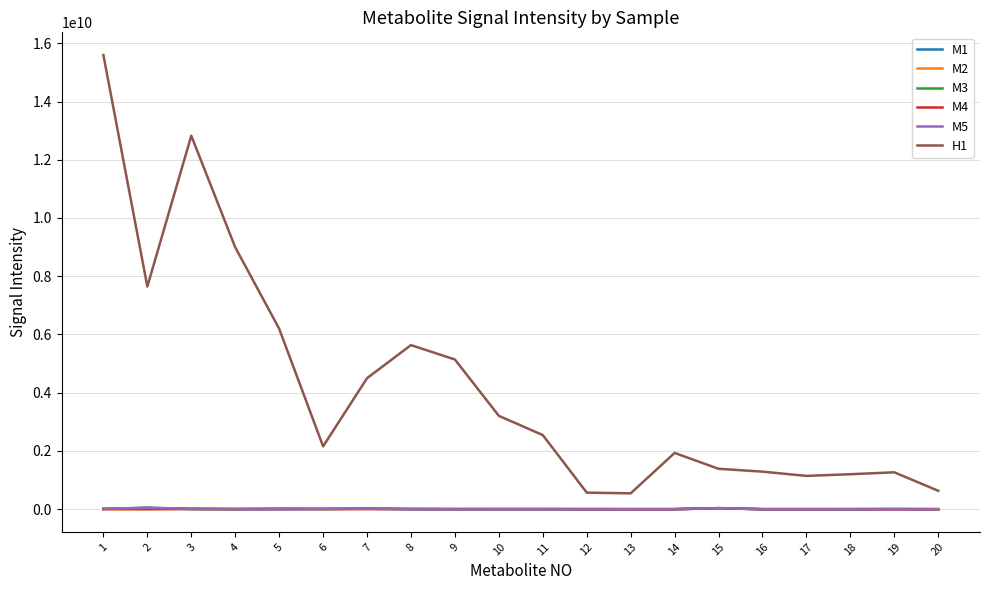

Which series has the widest spread of values?

H1